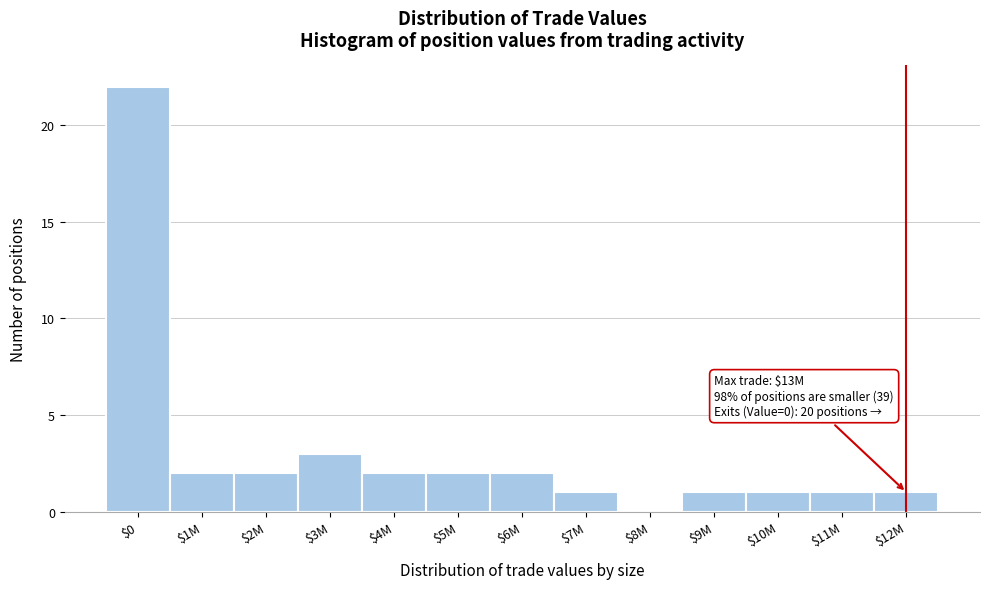

The value at $8M is 7. True or false?

False